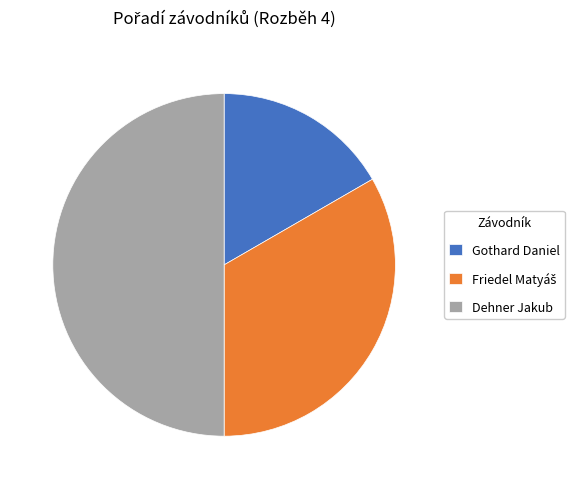

Is it true that Dehner Jakub is 43% of the pie?

False